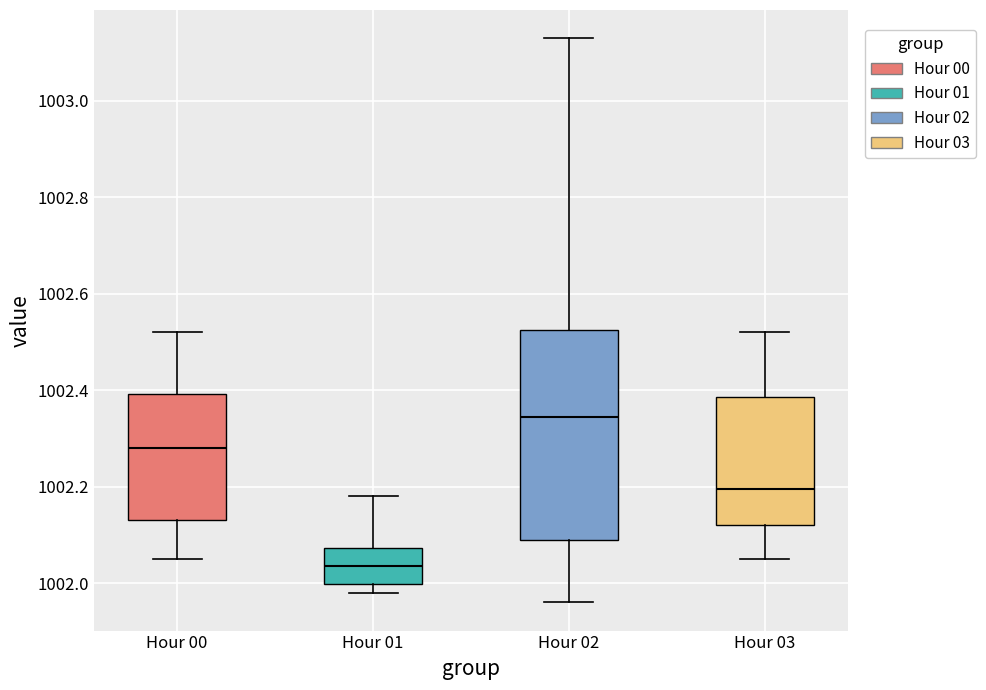

Which box is the tallest, from its lower edge to its upper edge?

Hour 02